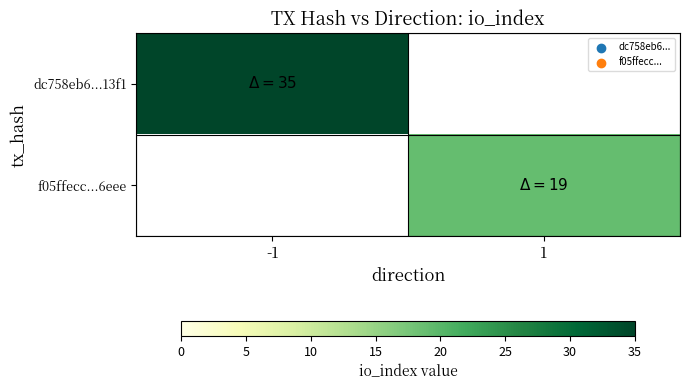

The value of f05ffecc...6eee at 1 is 19.0. True or false?

True